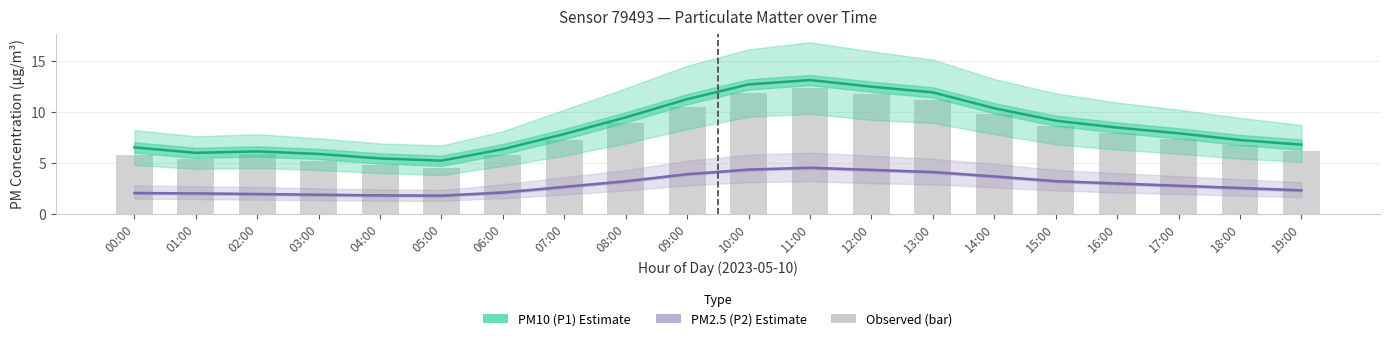

What is the total value across all series at 03:00?

12.9